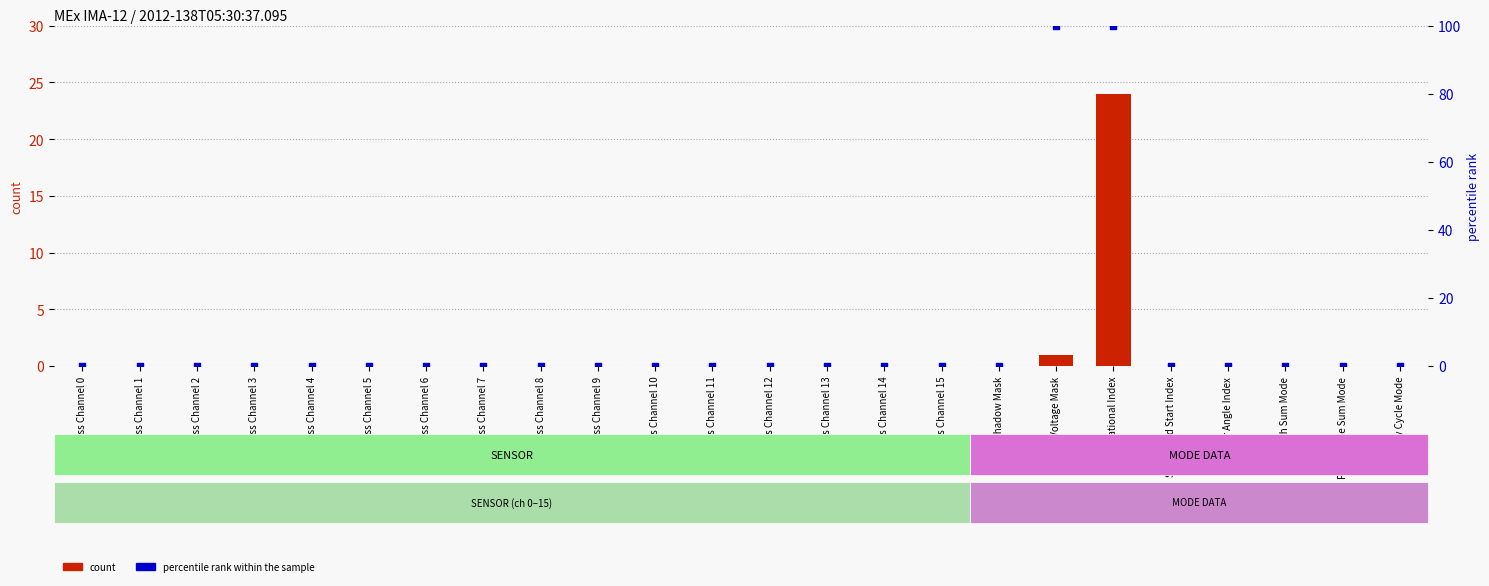

Which series reaches the minimum Y coordinate?

count